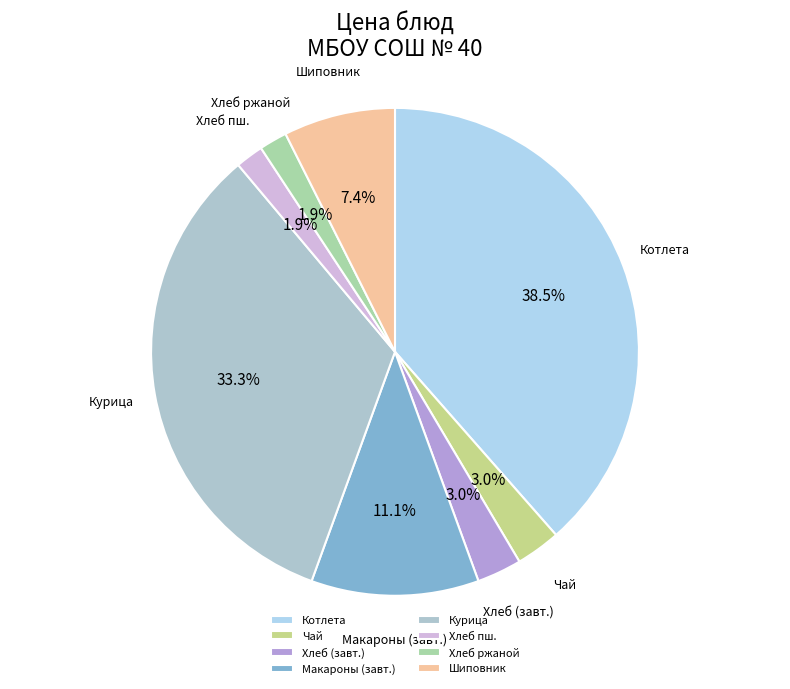

How many segments does this pie chart have?

8